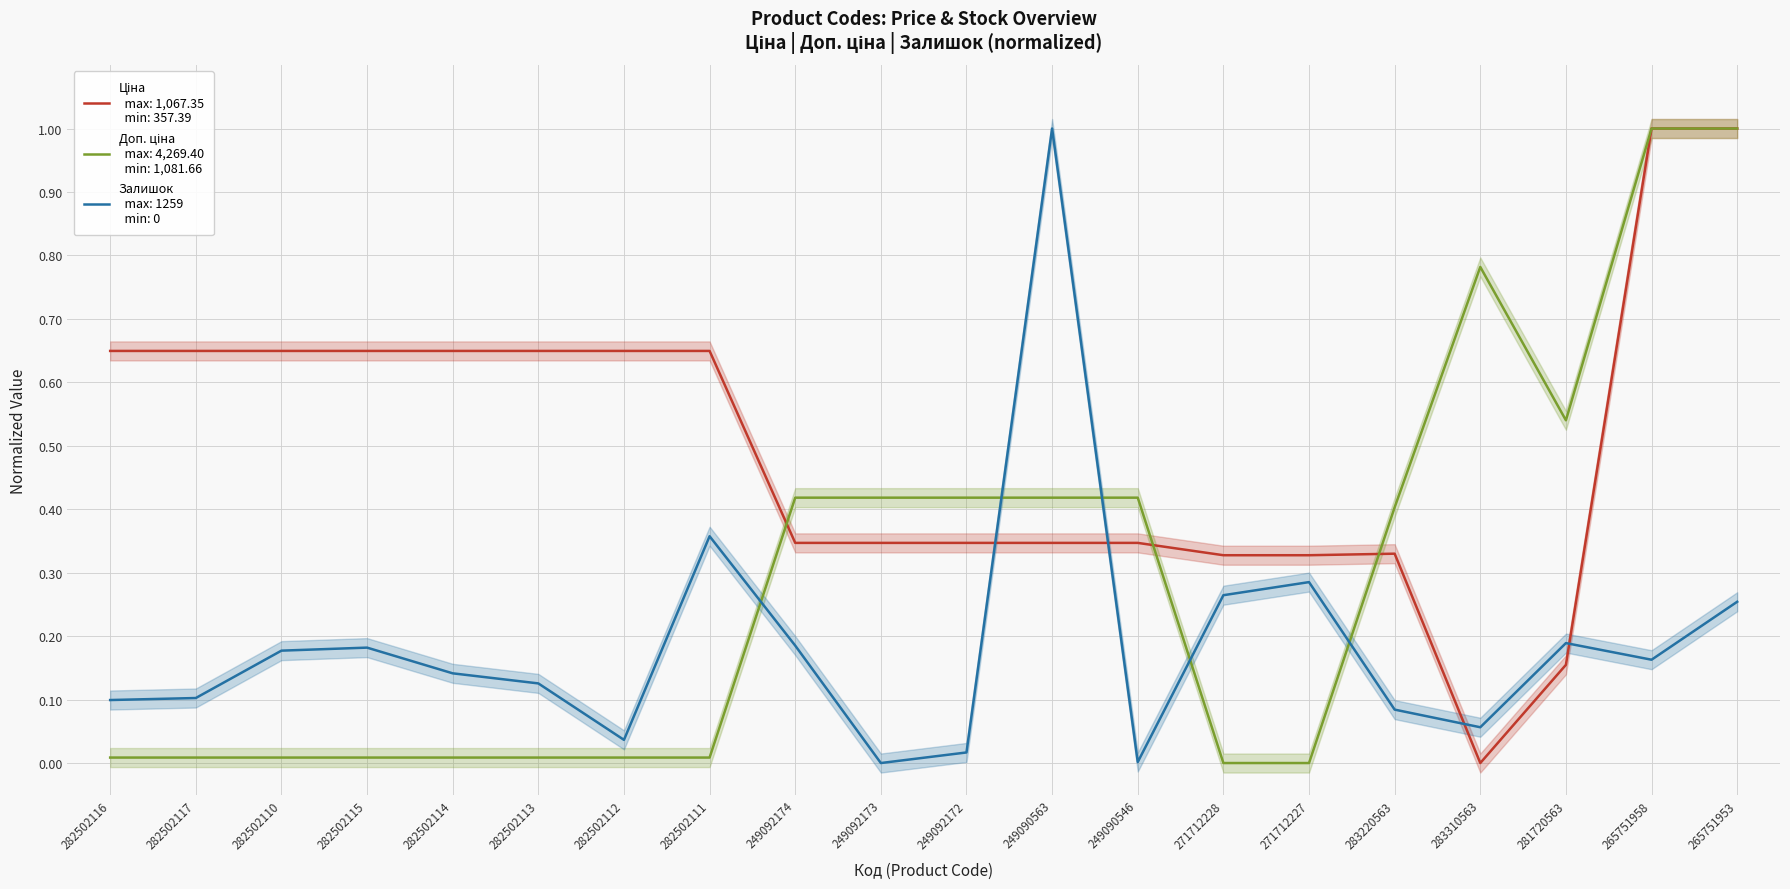

The Залишок series shows 0.1 at 283220563. True or false?

True